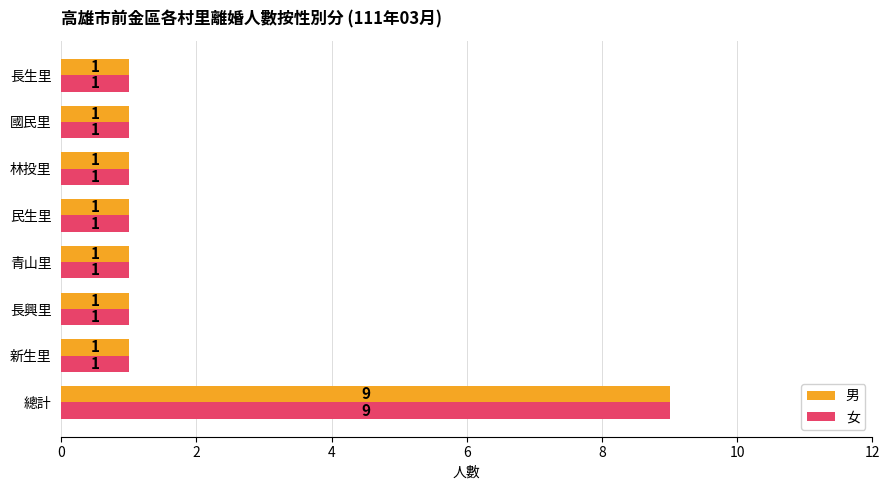

What is the sum of all 女 values?

16